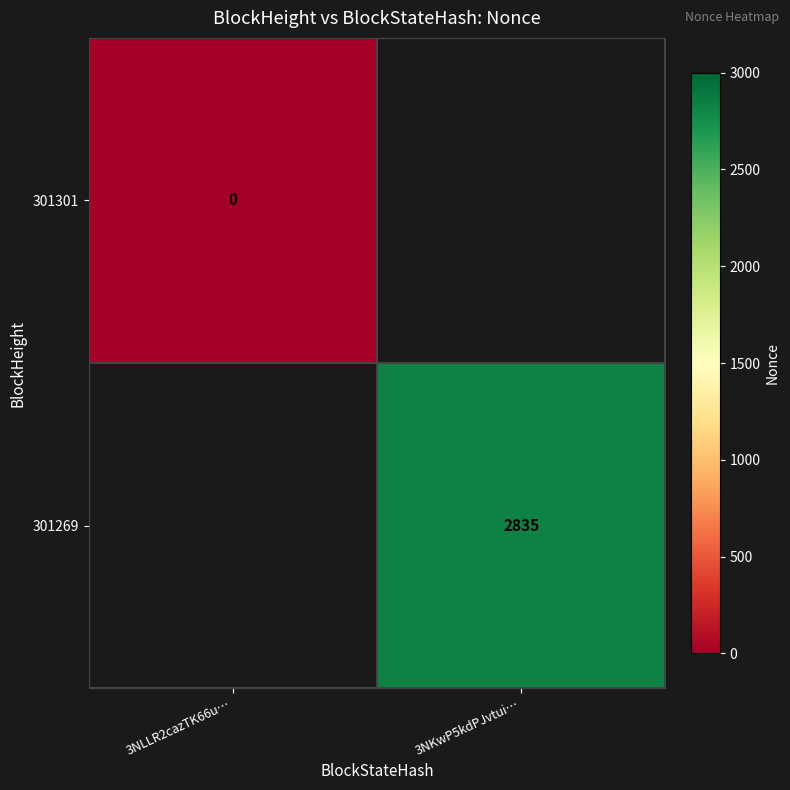

The value of 301269 at 3NKwP5kdPJvtui… is 2835. True or false?

True